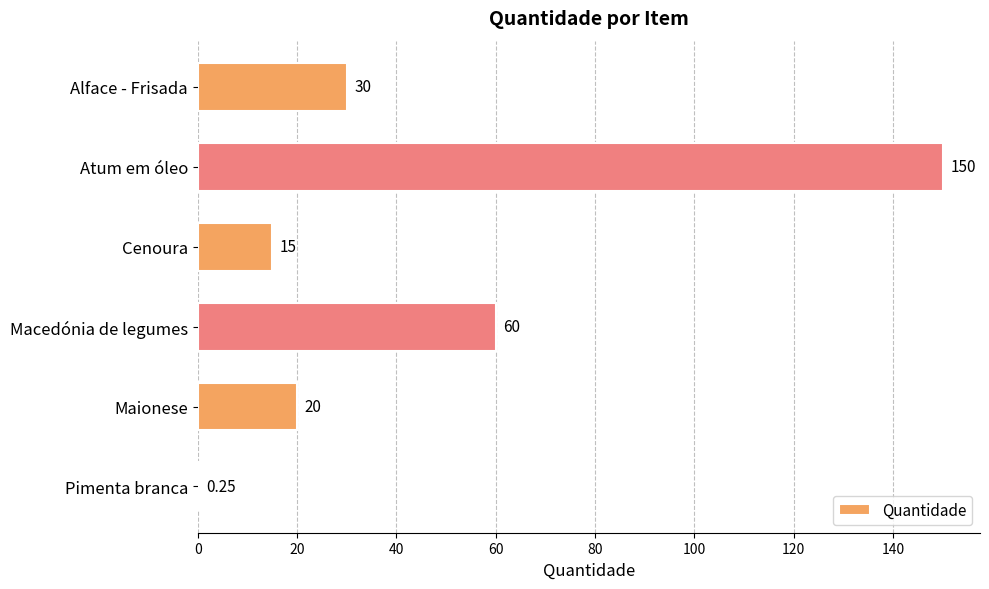

What is the sum of the values at Alface - Frisada and Atum em óleo?

180.0